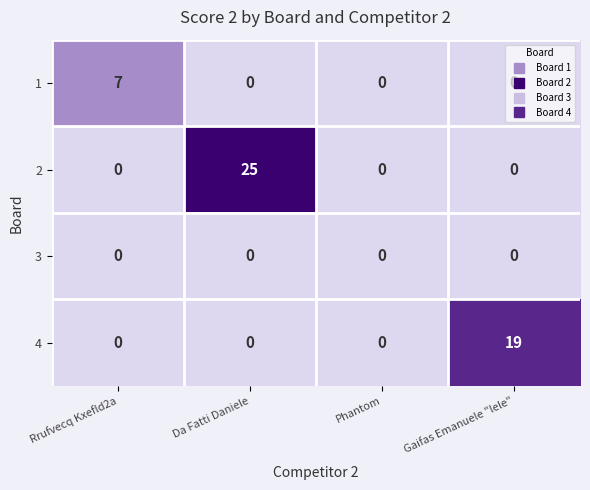

What is the sum of all 2 values?

25